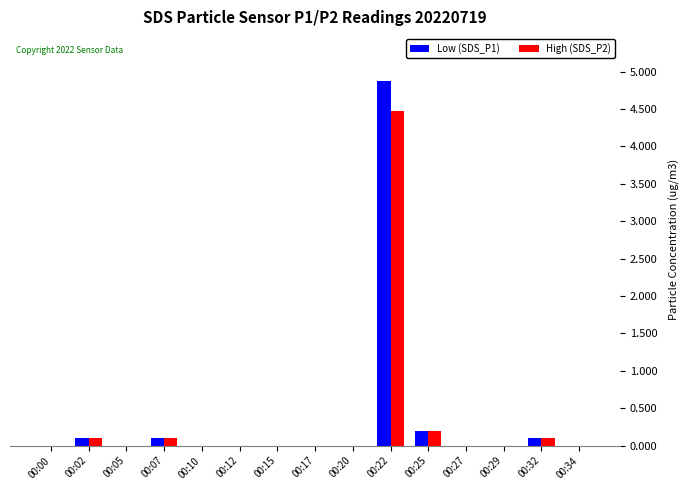

The value of High (SDS_P2) at 00:15 is -1.4. True or false?

False